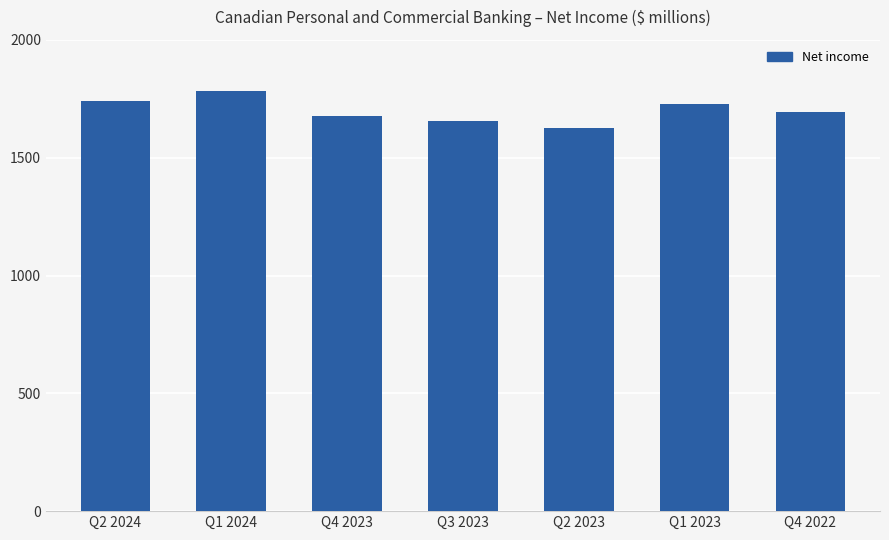

What is the value of the 4th bar from the left?

1655